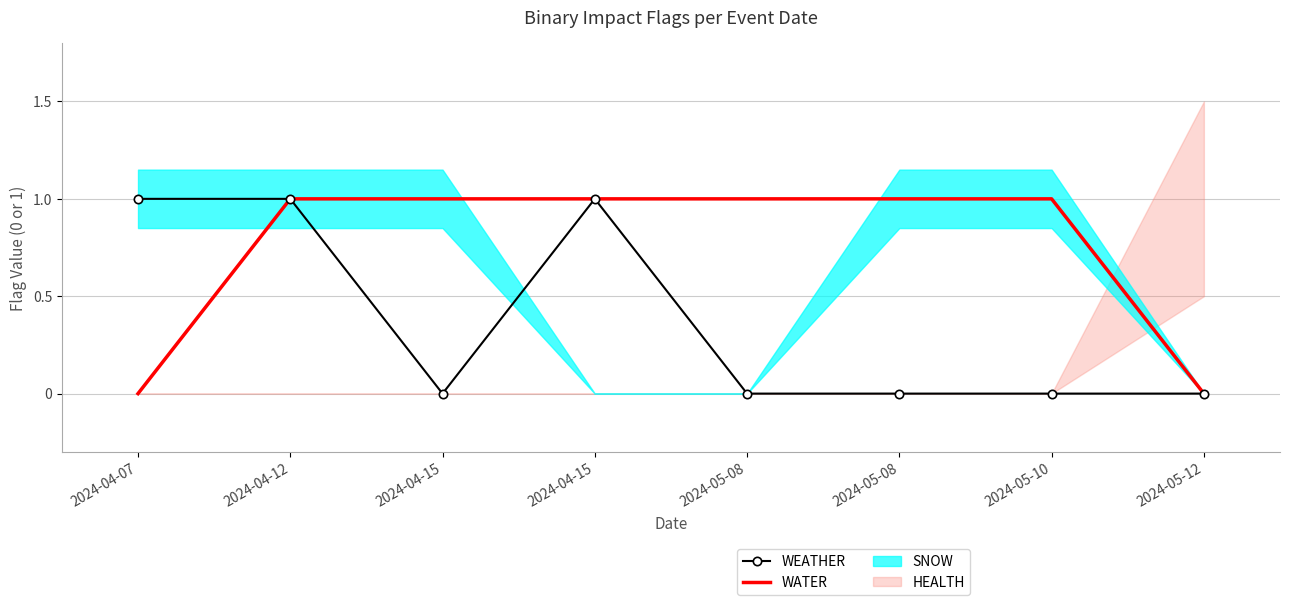

List the labels in order of WATER value, smallest first.

2024-04-07, 2024-05-12, 2024-04-12, 2024-04-15, 2024-04-15, 2024-05-08, 2024-05-08, 2024-05-10